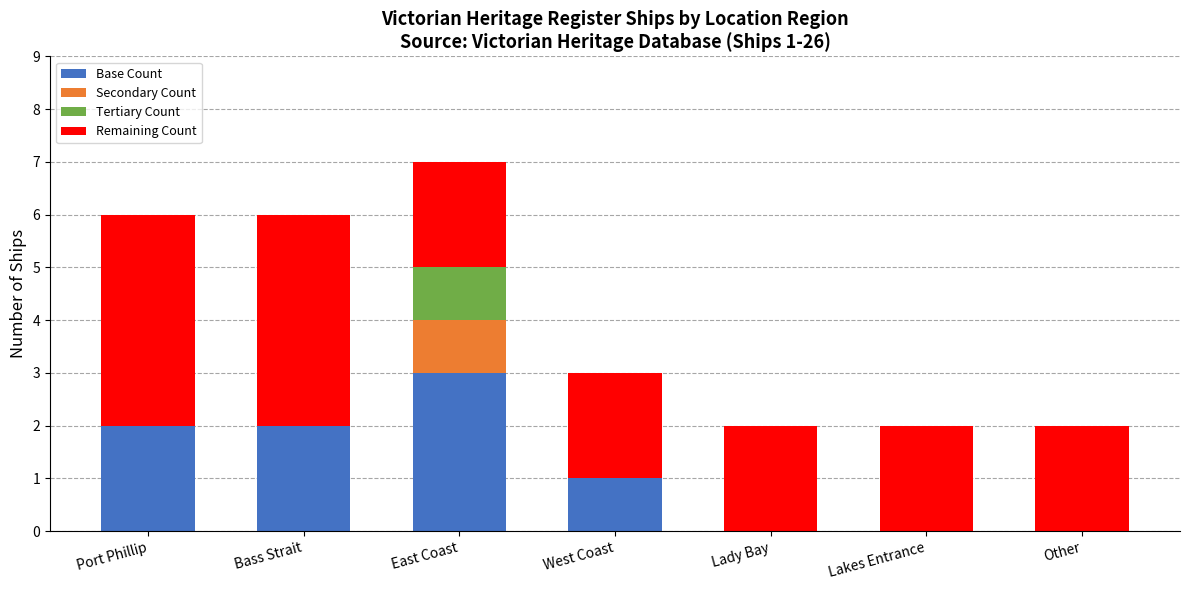

What is the highest value of the Base Count series?

3